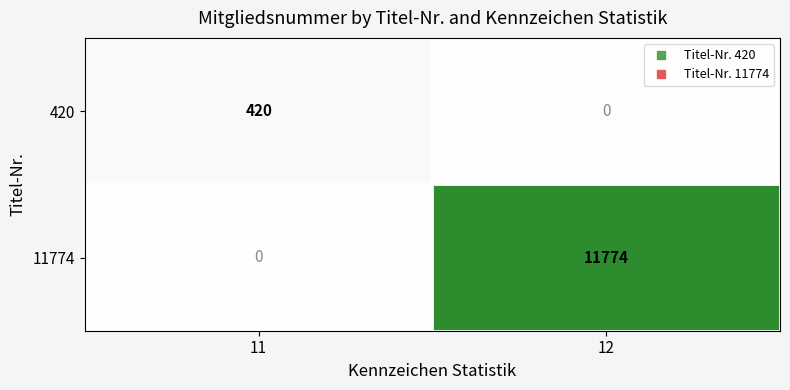

Which series has the widest spread of values?

11774